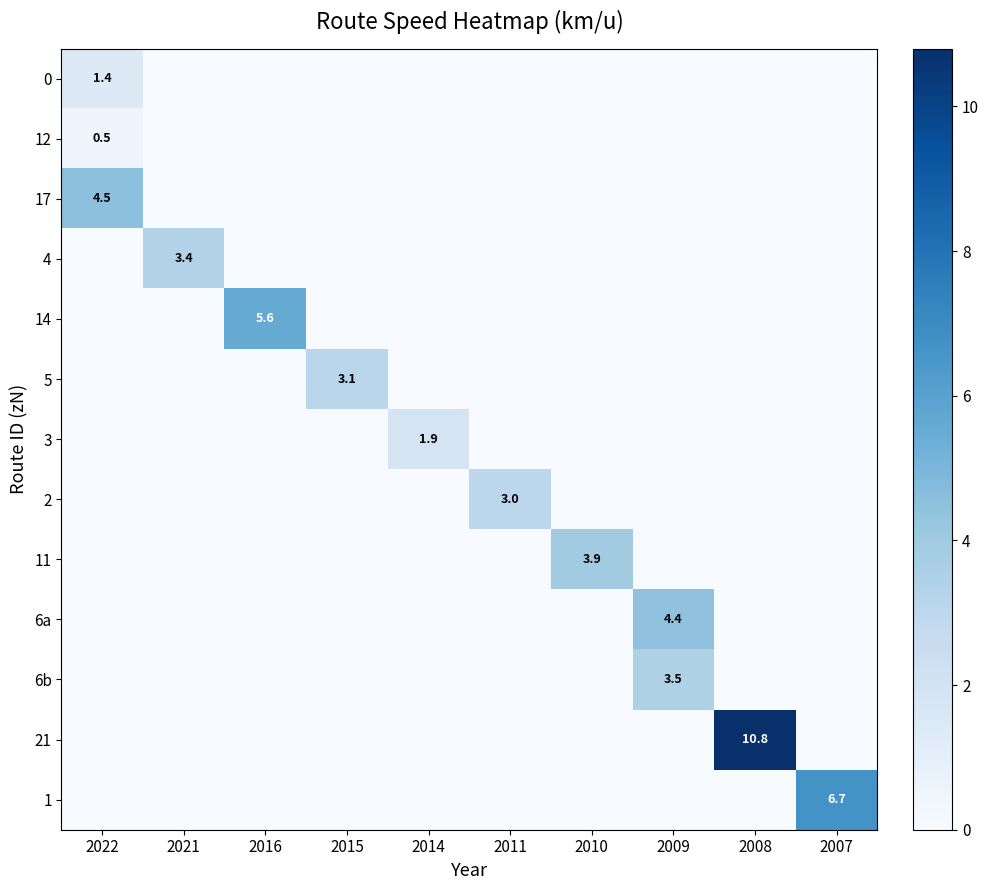

Rank the series at 2022 from lowest to highest value.

4, 14, 5, 3, 2, 11, 6a, 6b, 21, 1, 12, 0, 17